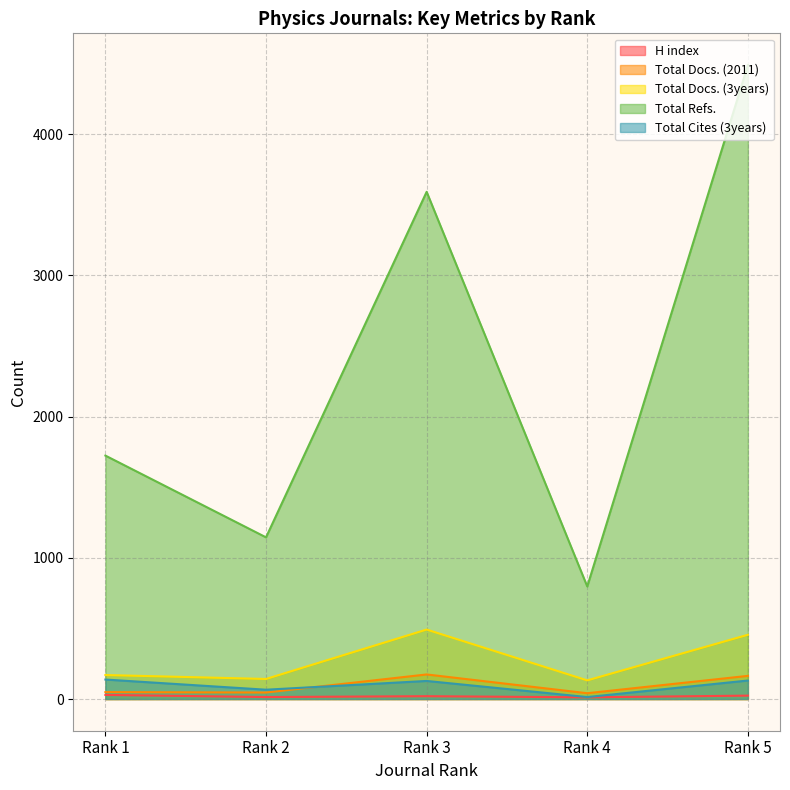

True or false: H index and Total Refs. intersect in this chart.

False